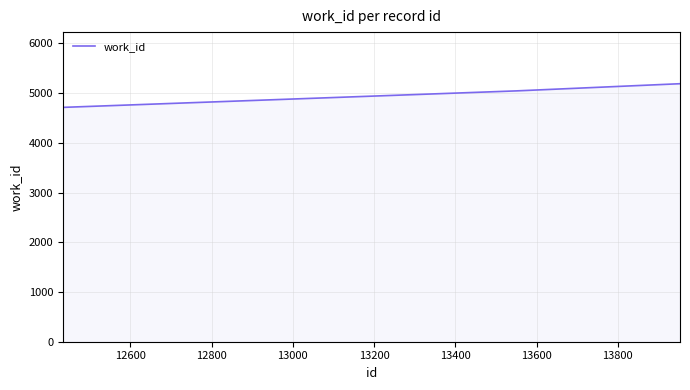

What is the smallest value displayed?

4713